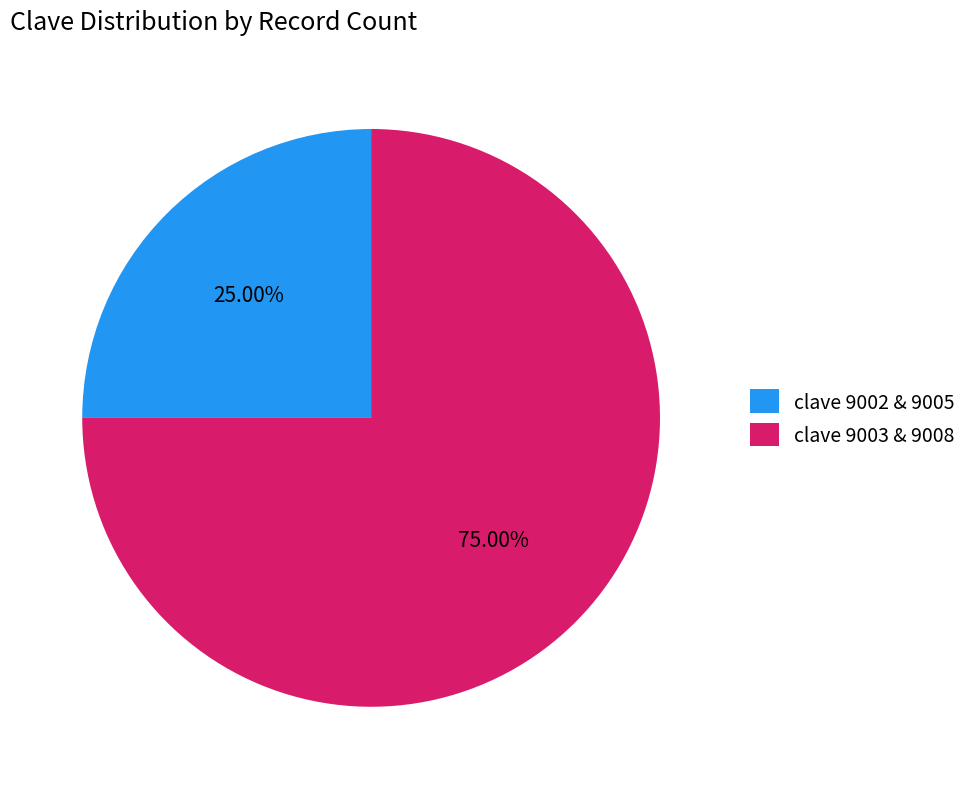

Count the number of slices in the pie.

2